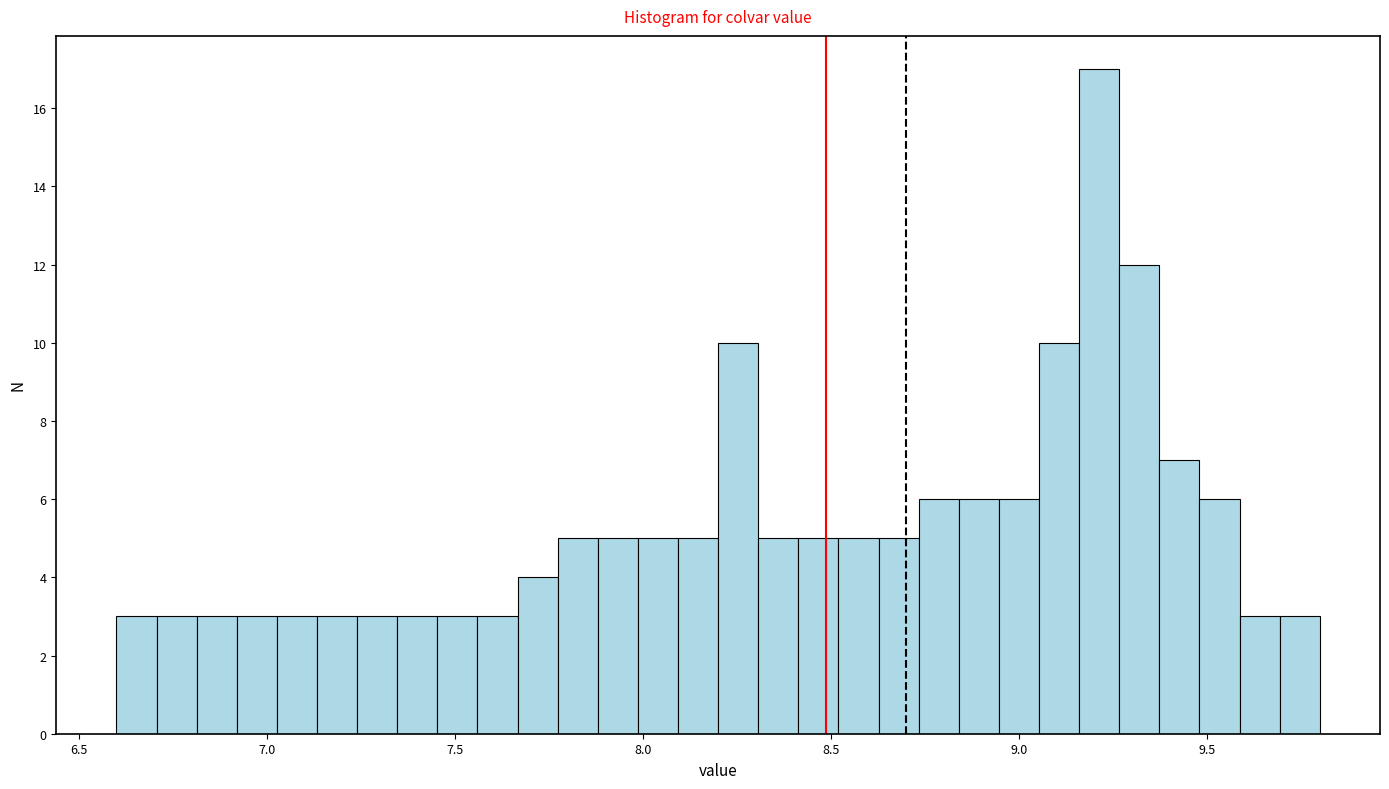

Around what value on the x-axis is the tallest bar? Give the approximate position of its centre, as read against the axis.

9.20